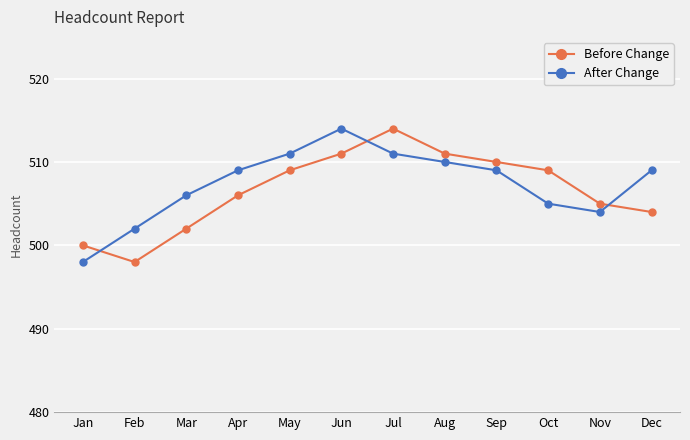

What is the spread (max minus min) of values at Jun?

3